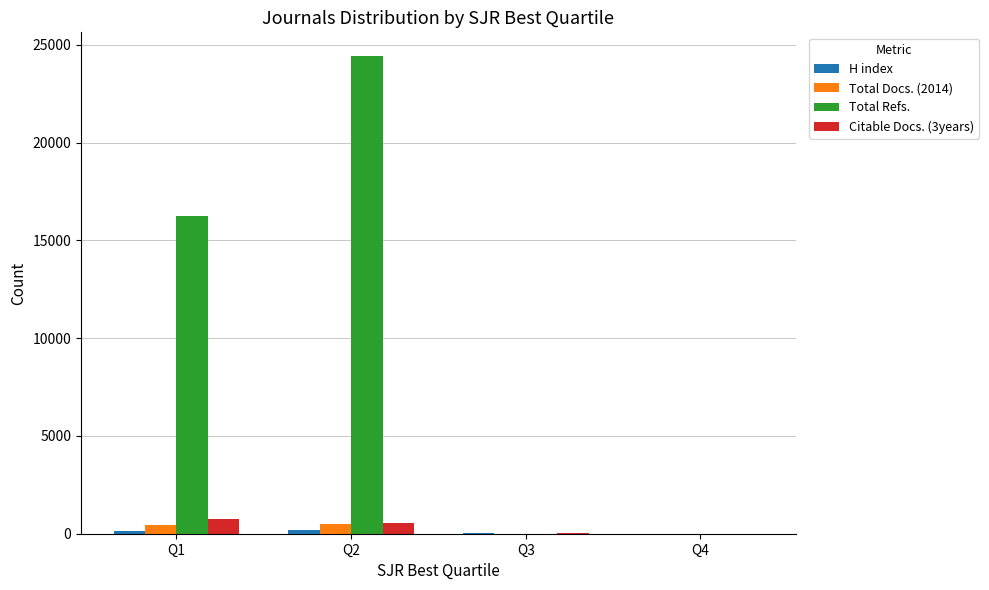

At which category is the sum across all series the highest?

Q2